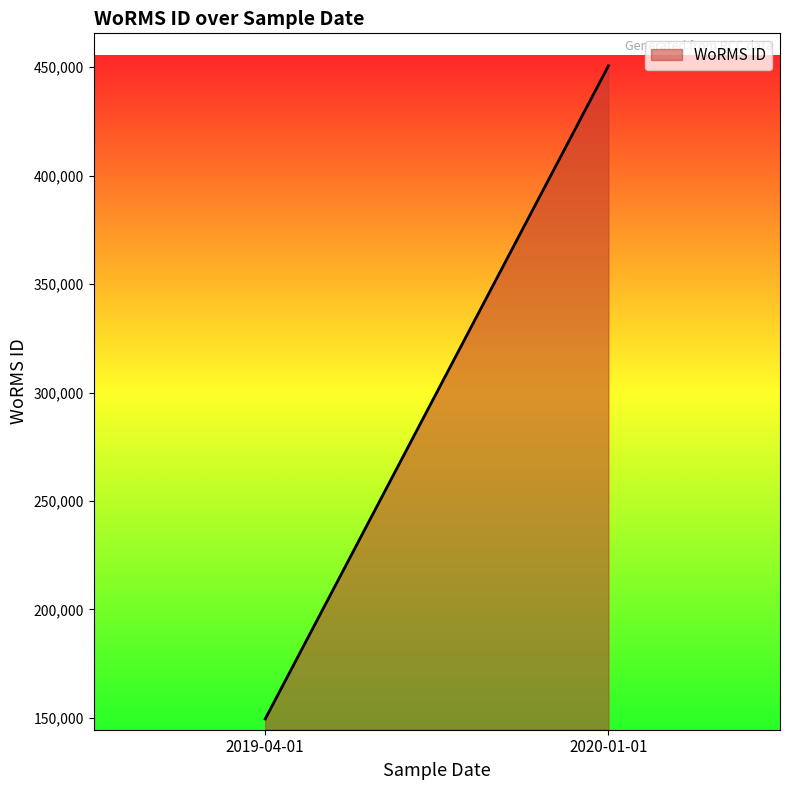

Which label corresponds to the largest value in the chart?

2020-01-01